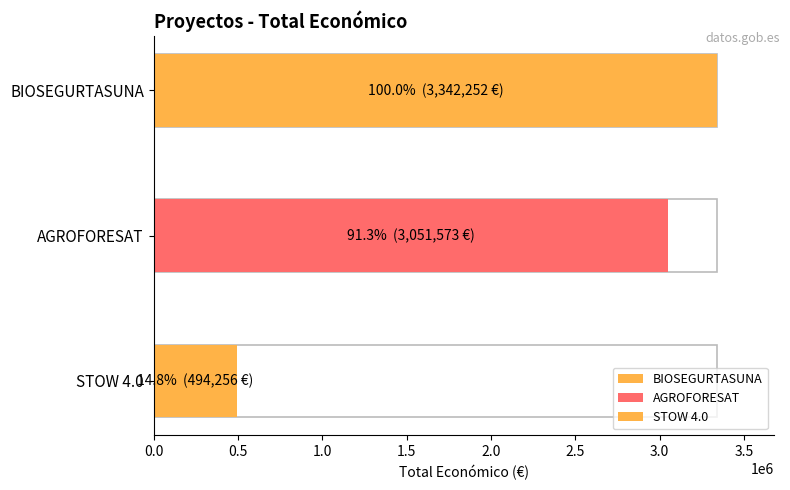

Is it true that the value at AGROFORESAT is 3051573?

True